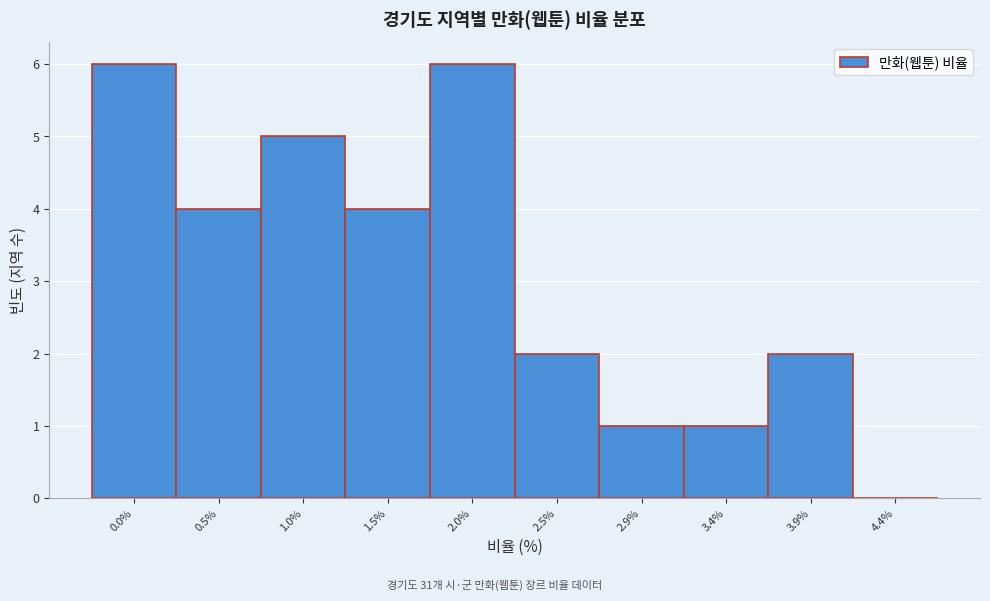

Reading left to right, extract all data points from this chart.

0.0%=6	0.5%=4	1.0%=5	1.5%=4	2.0%=6	2.5%=2	2.9%=1	3.4%=1	3.9%=2	4.4%=0